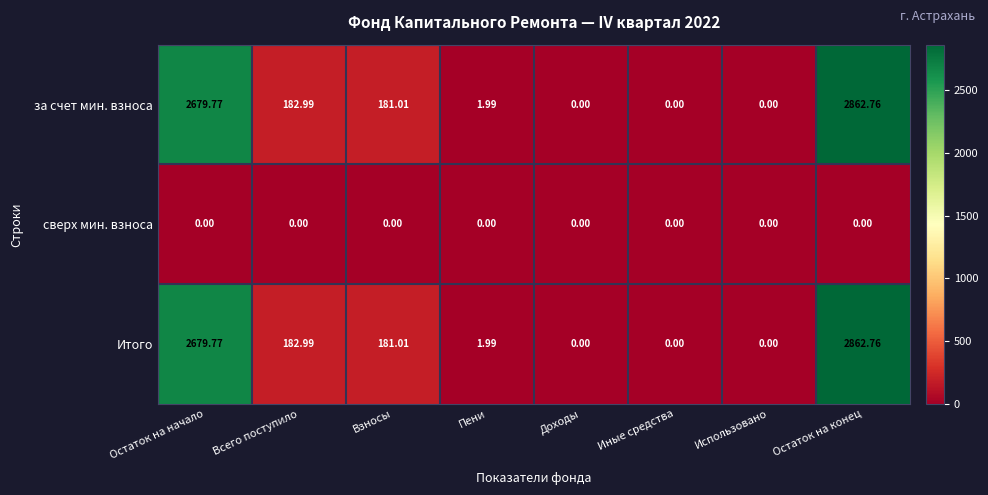

How many data points in Итого are less than 181?

4